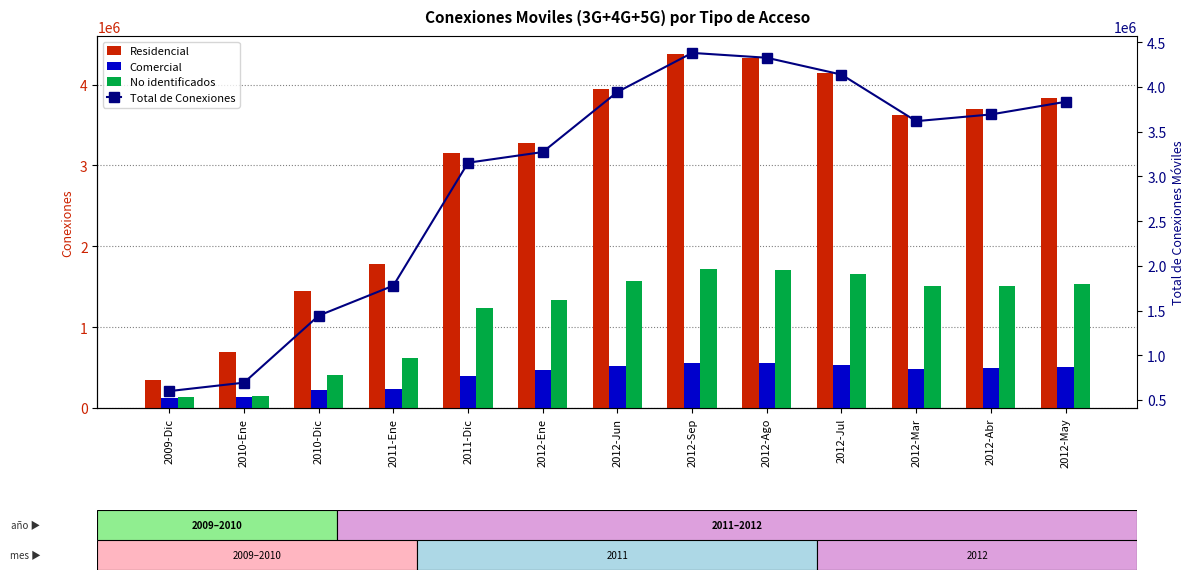

At 2012-Ene, list the series in order from largest to smallest.

Residencial, Total de Conexiones, No identificados, Comercial